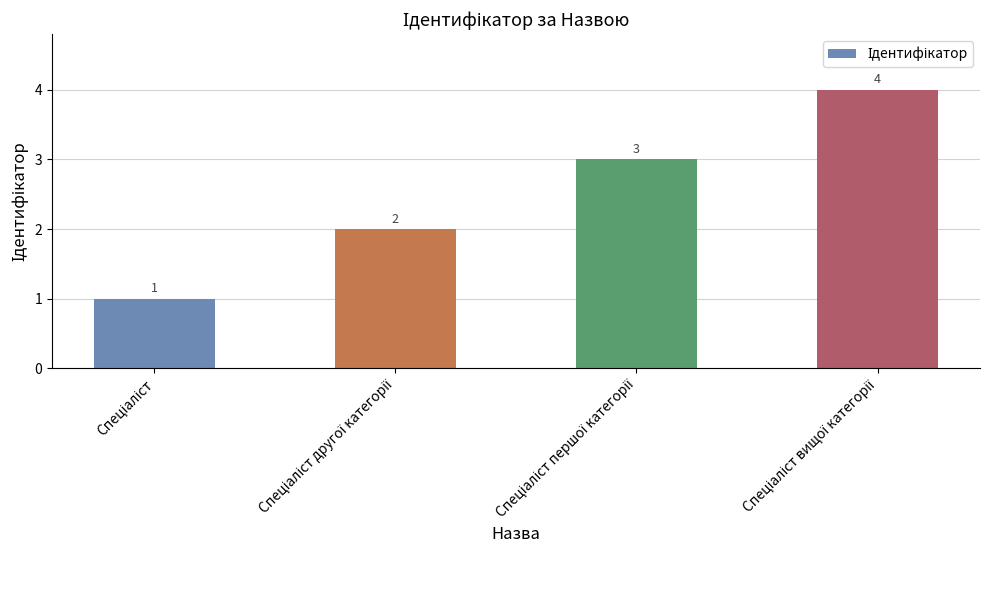

What is the sum of all values?

10